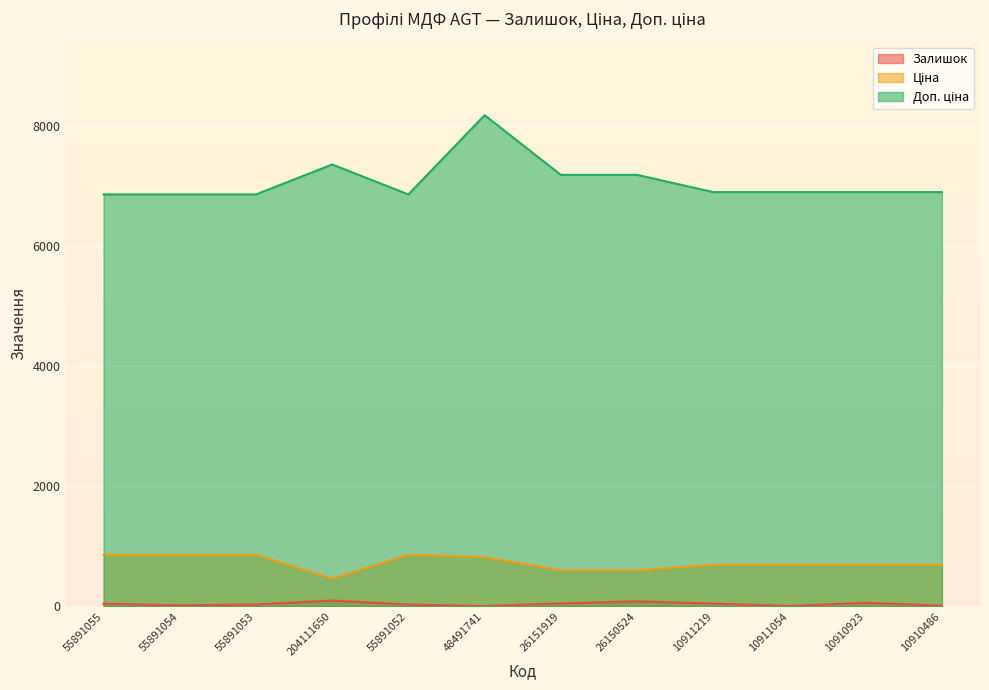

What is the difference between the second highest and second lowest values in the Доп. ціна series?

498.2